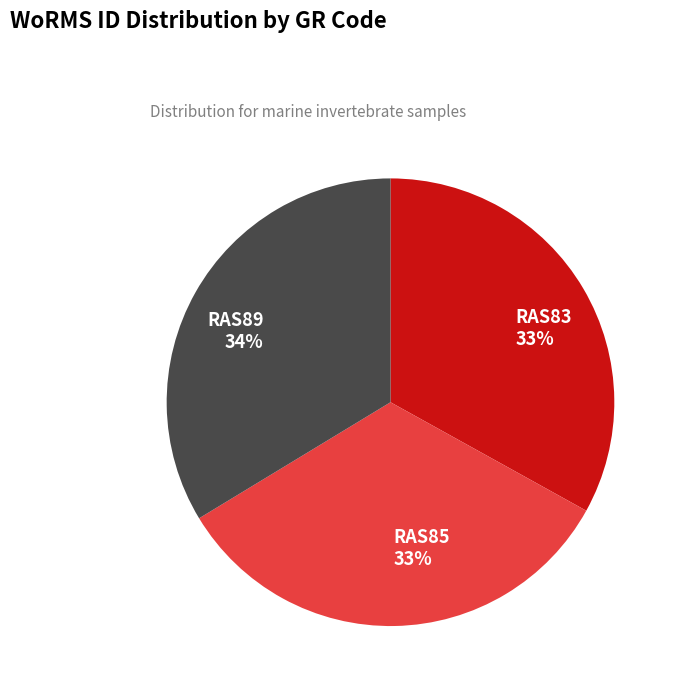

True or false: RAS89 accounts for 34% of the total.

True